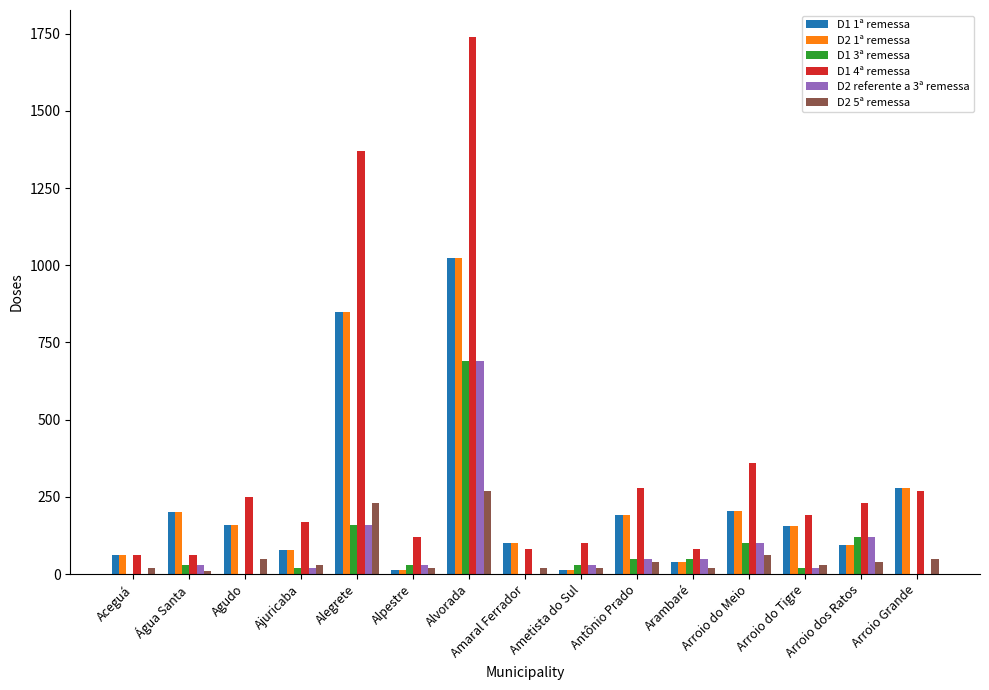

At which label does D2 referente a 3ª remessa reach its peak?

Alvorada